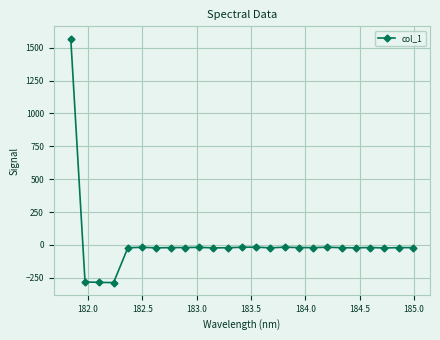

What is the value of the 10th point from the left?

-18.8